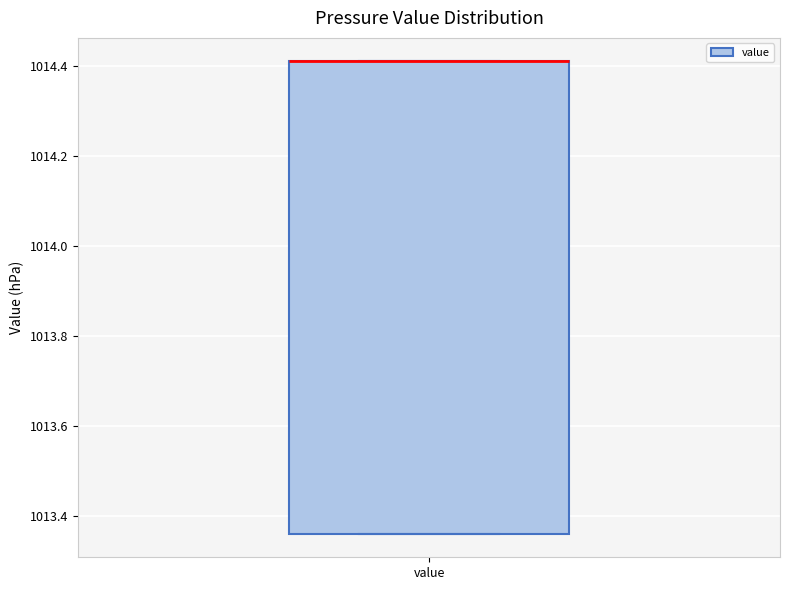

Read this box plot against the y-axis: the position of the median line, the range covered by the box, and the ends of both whiskers. The values are not printed on the chart, so give them approximately, as read against the axis.

median 1014.42 (drawn on the box's upper edge), box 1013.36 to 1014.42, whiskers 1013.36 to 1014.42